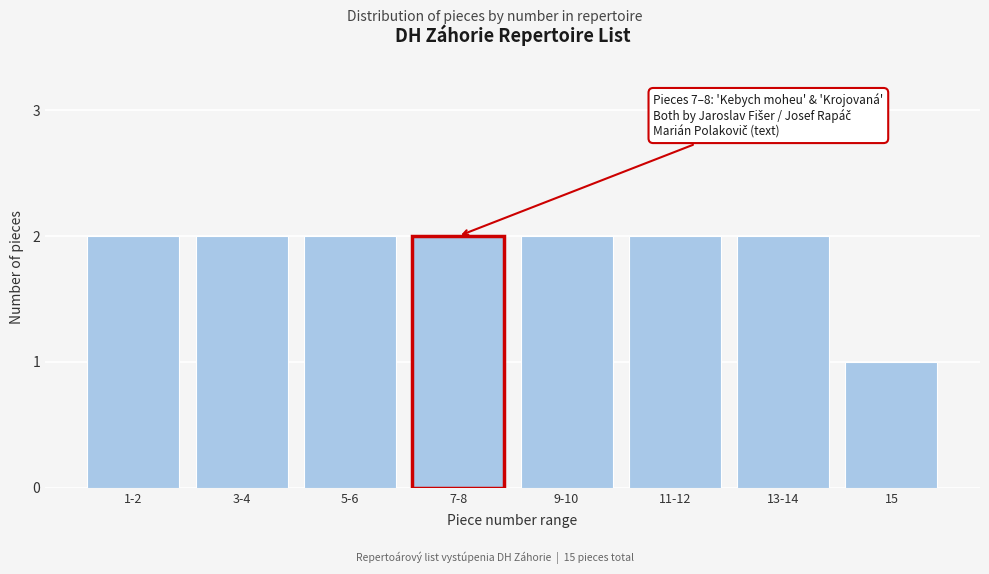

Reading left to right, extract all data points from this chart.

2	2	2	2	2	2	2	1